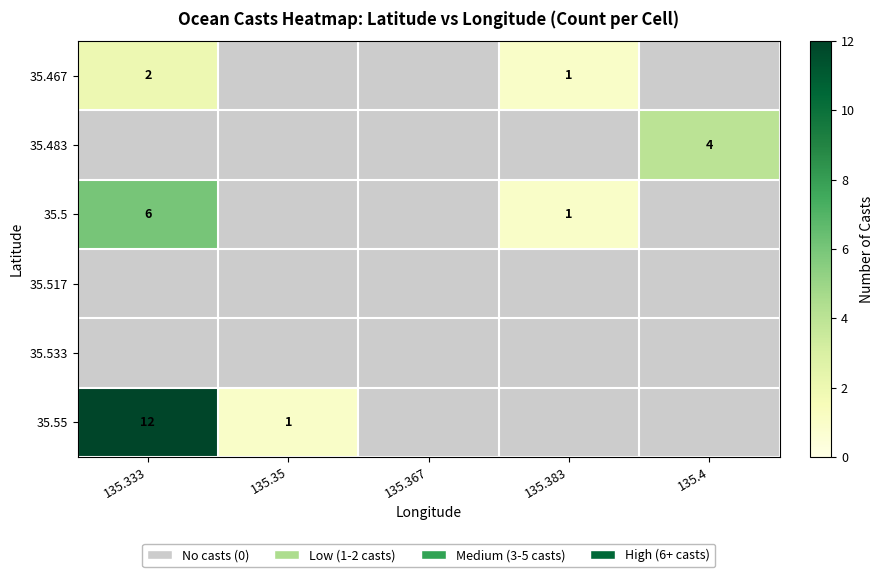

Which category has the lowest value across all series?

135.383